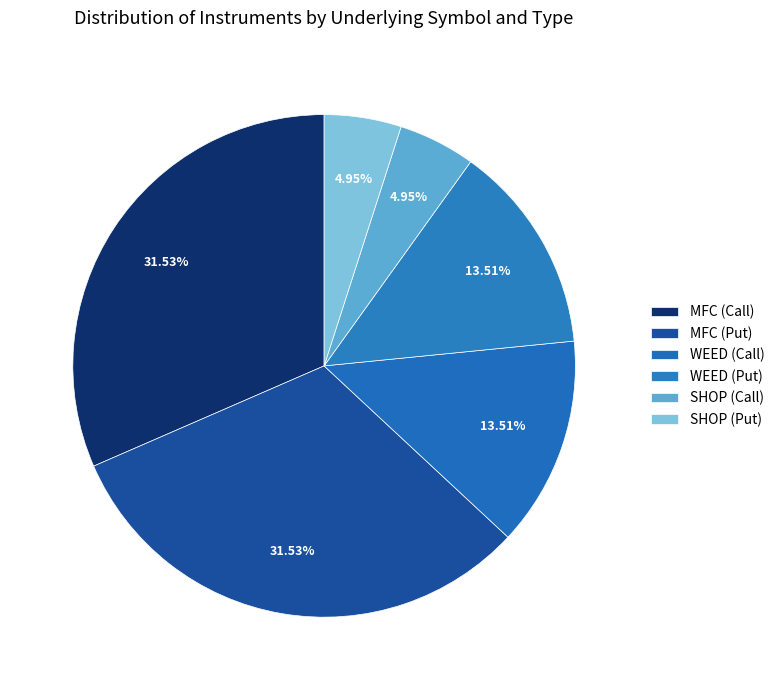

How many slices are in this pie chart?

6